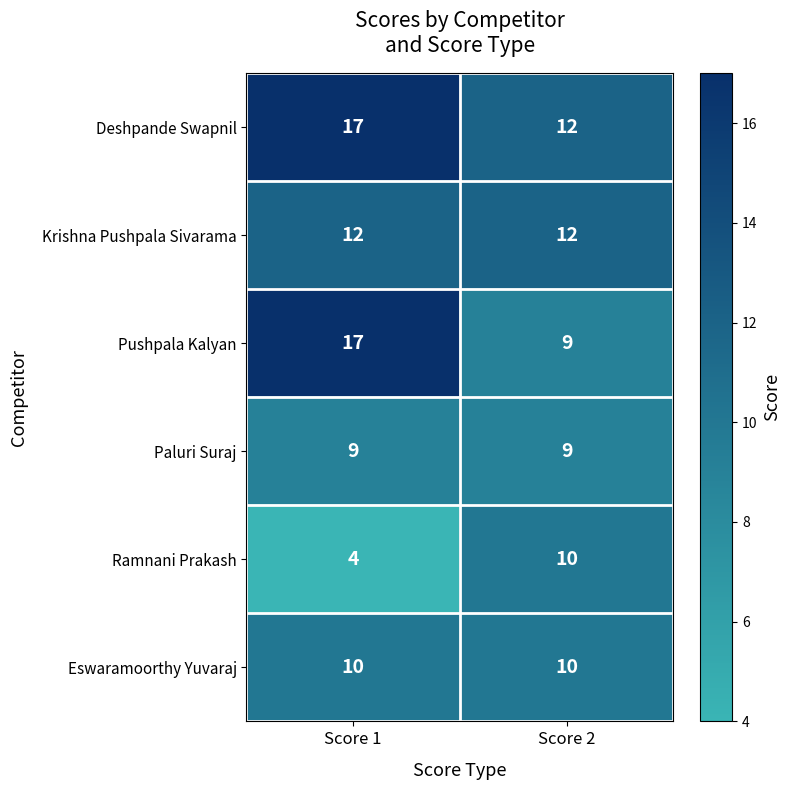

The Deshpande Swapnil series shows 29 at Score 1. True or false?

False